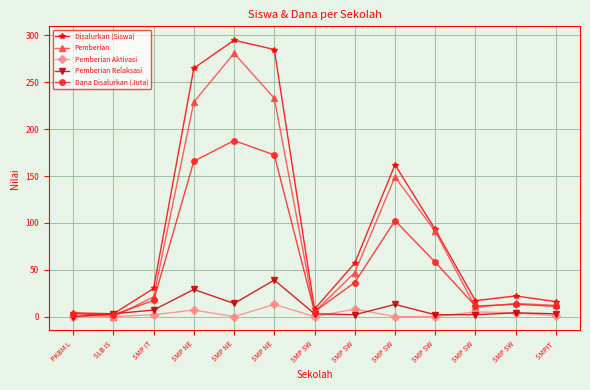

Which has a higher value, SMP SW or SMP SW?

SMP SW